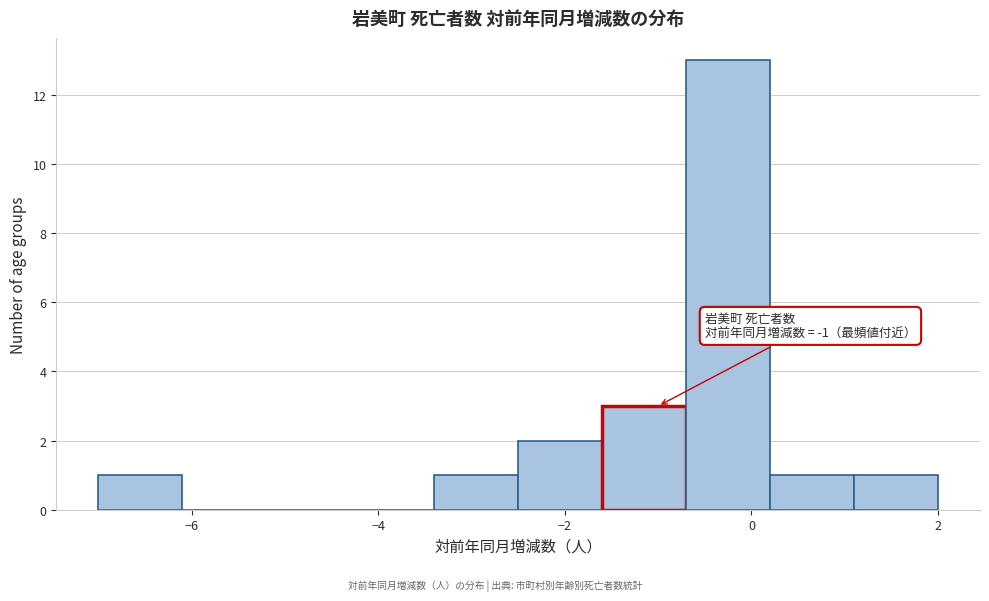

Which range on the x-axis has the tallest bar?

-0.7 to 0.2